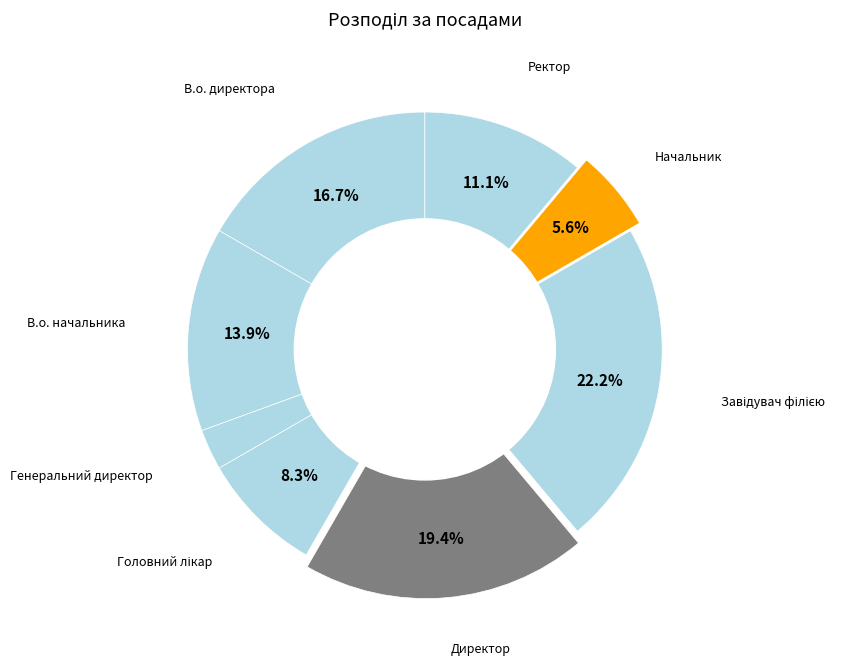

How many slices are in this pie chart?

8